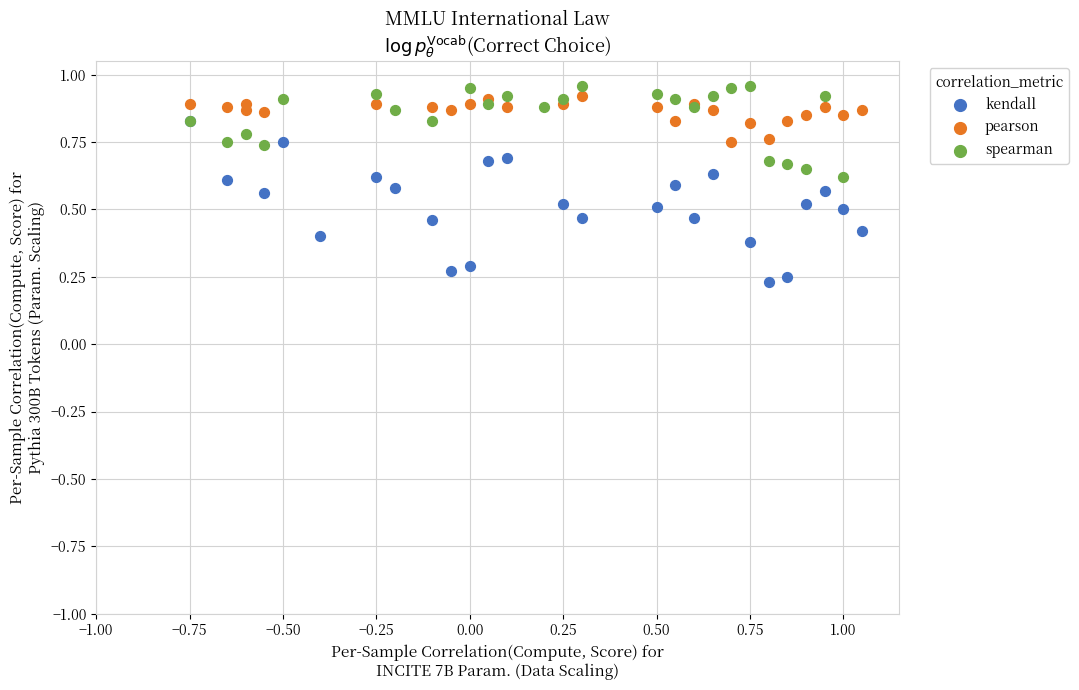

Which series reaches the maximum Y coordinate?

spearman